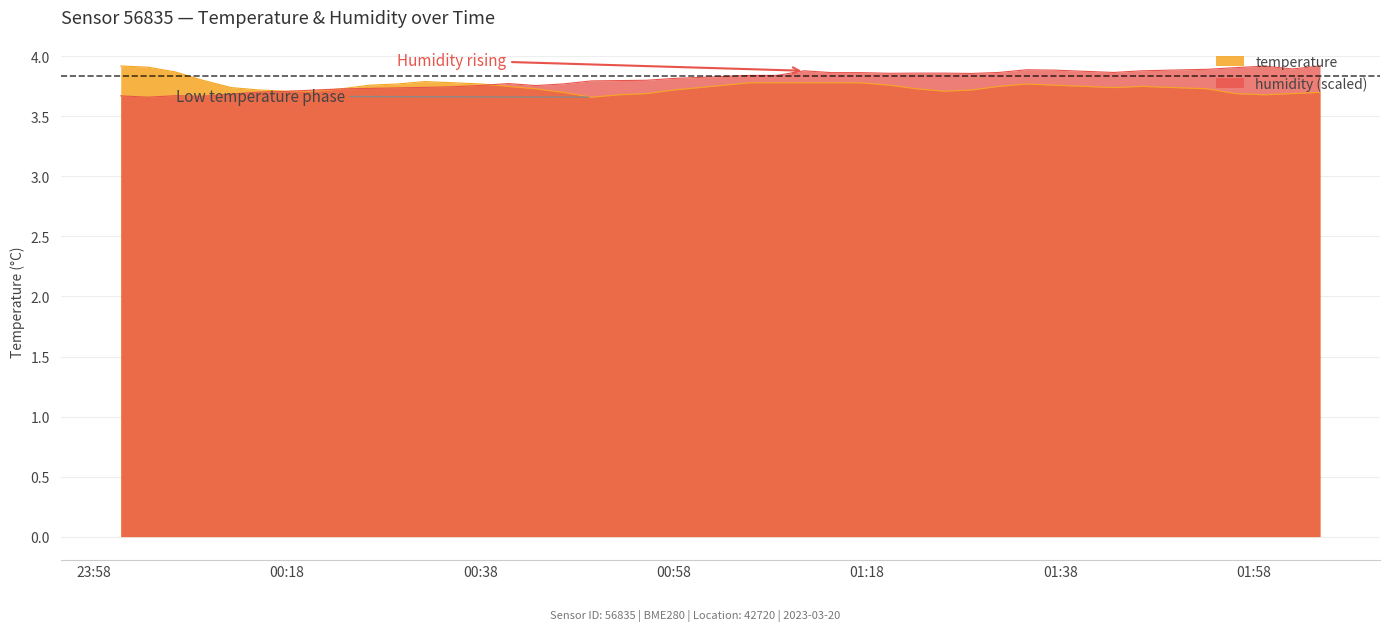

At which category is the sum across all series the highest?

2023-03-20T01:11:29